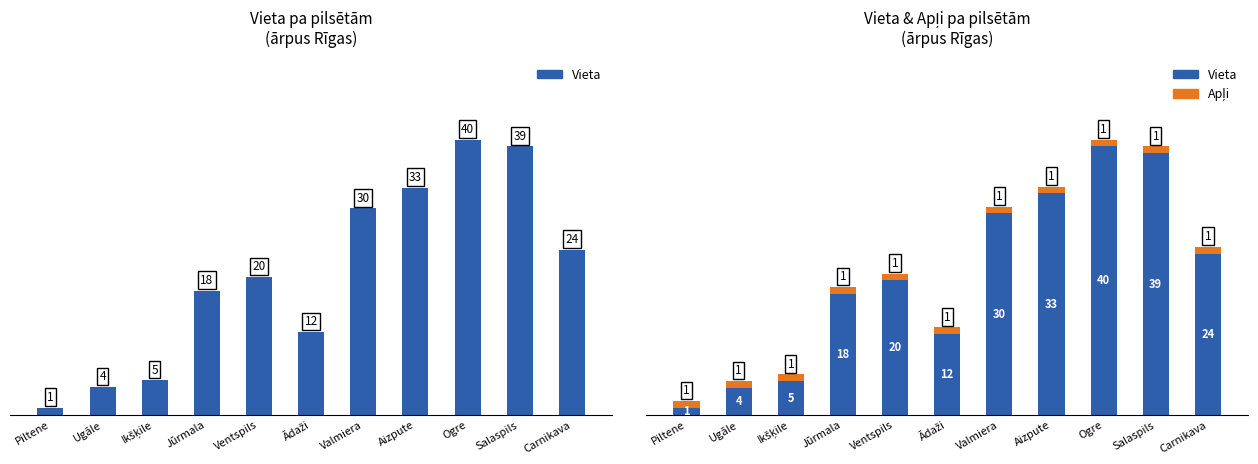

Reading left to right, list all the values displayed in this chart.

Vieta: Piltene=1	Ugāle=4	Ikšķile=5	Jūrmala=18	Ventspils=20	Ādaži=12	Valmiera=30	Aizpute=33	Ogre=40	Salaspils=39	Carnikava=24
Apļi: Piltene=1	Ugāle=1	Ikšķile=1	Jūrmala=1	Ventspils=1	Ādaži=1	Valmiera=1	Aizpute=1	Ogre=1	Salaspils=1	Carnikava=1